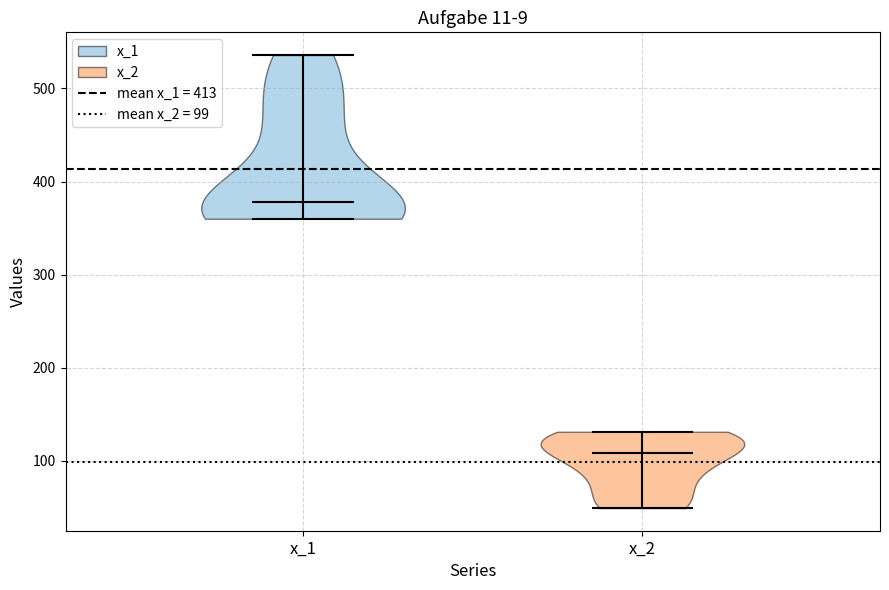

Reading left to right, read every violin against the y-axis: where its median line is, and the lowest and highest points it reaches. The values are not printed on the chart, so give them approximately, as read against the axis.

x_1: median line 380, lowest point 360, highest point 540
x_2: median line 110, lowest point 50, highest point 130